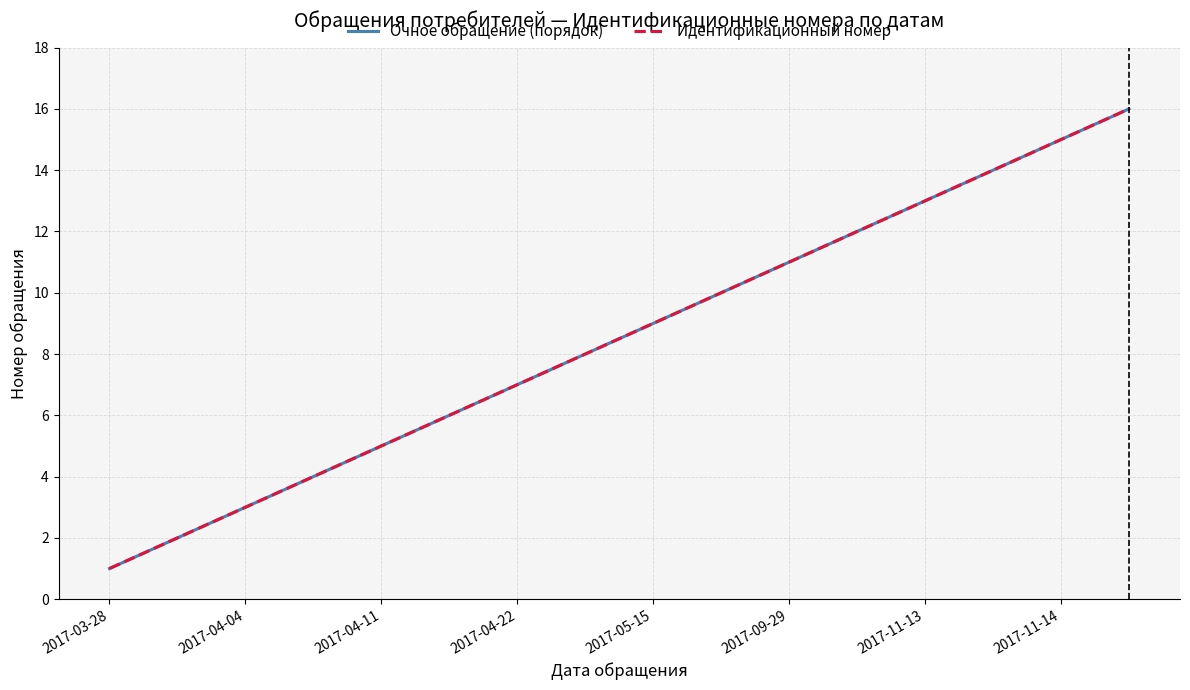

True or false: Очное обращение (порядок) and Идентификационный номер intersect in this chart.

False